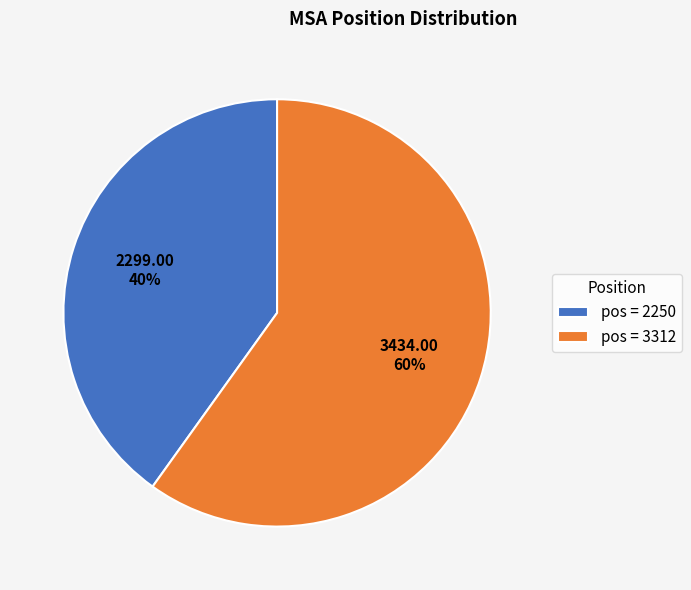

What is the largest slice in the pie chart?

pos = 3312